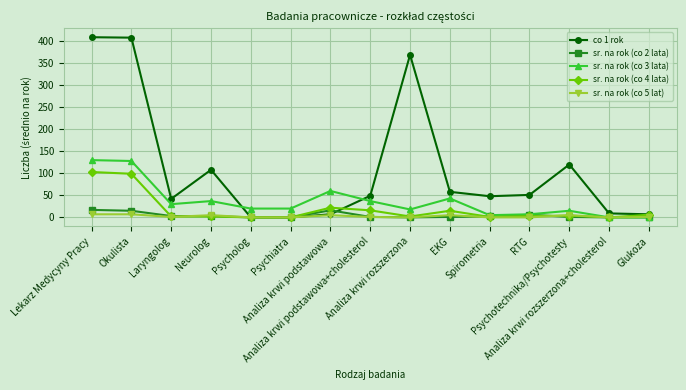

True or false: sr. na rok (co 3 lata) and co 1 rok cross at least once.

True